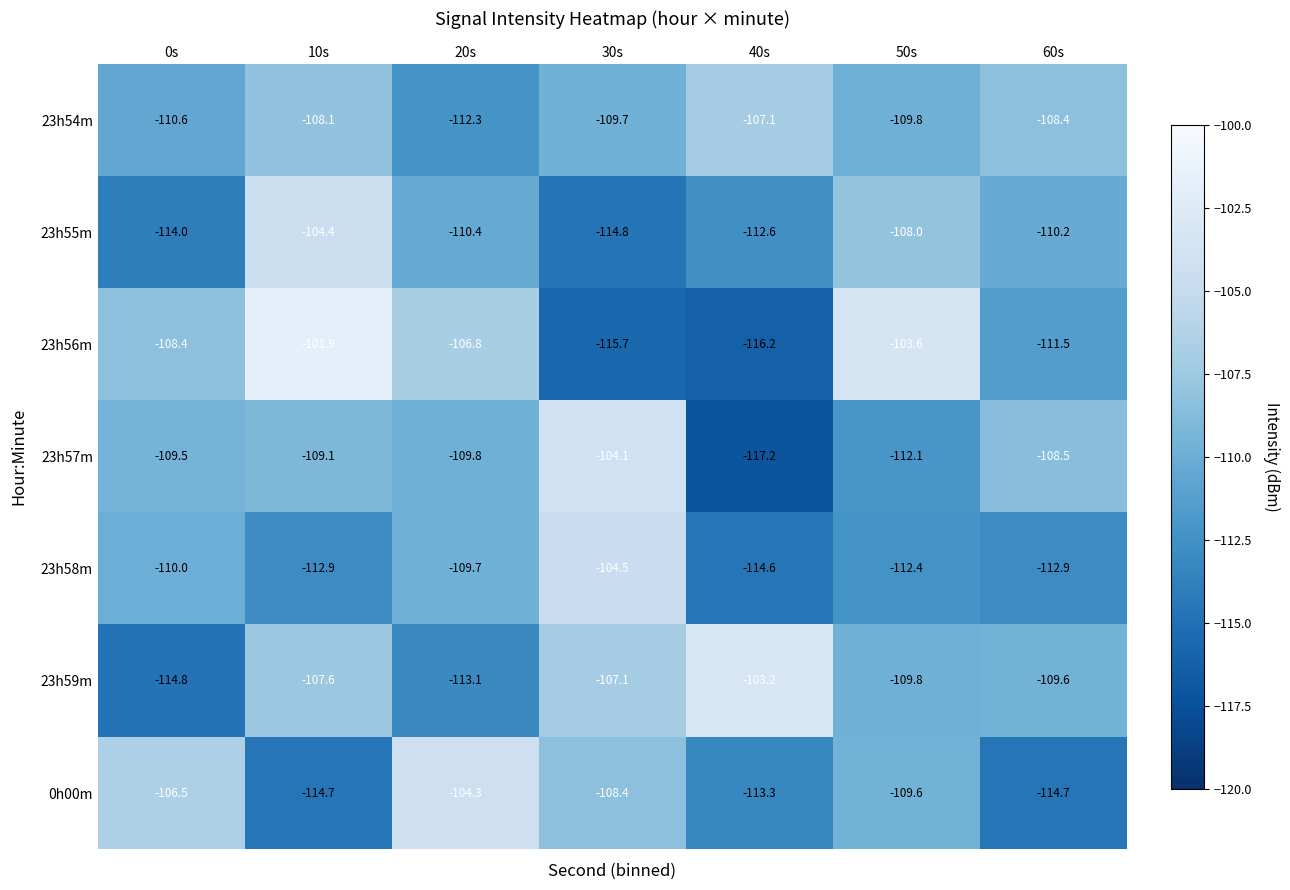

What is the difference between the 23h59m values at 10s and 20s?

5.5